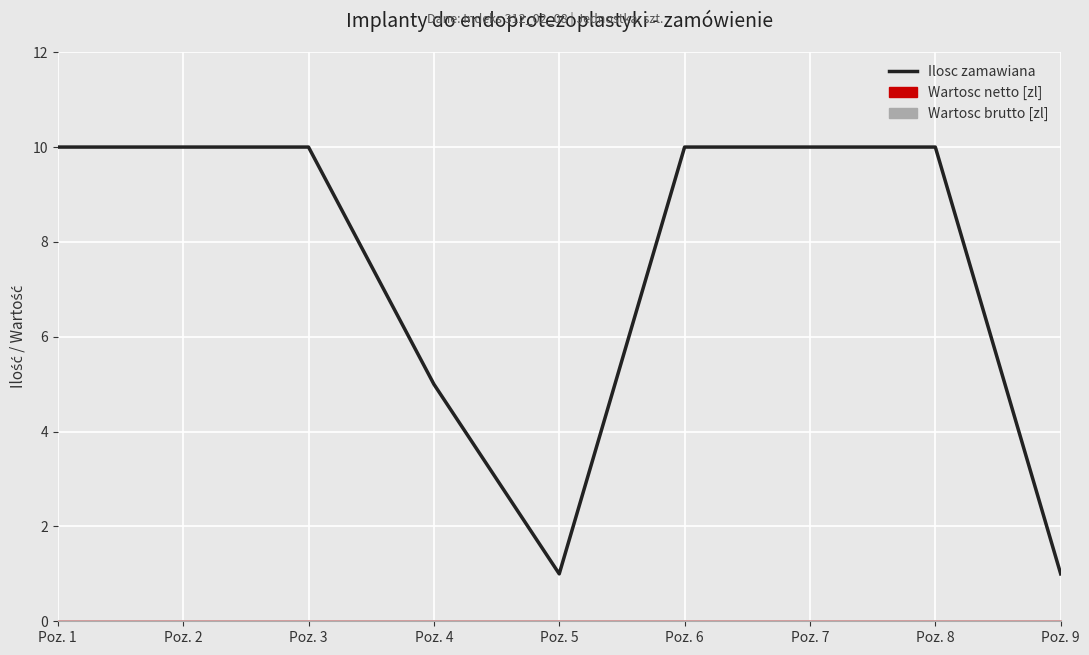

Which has a higher value, Poz. 9 or Poz. 4?

Poz. 4